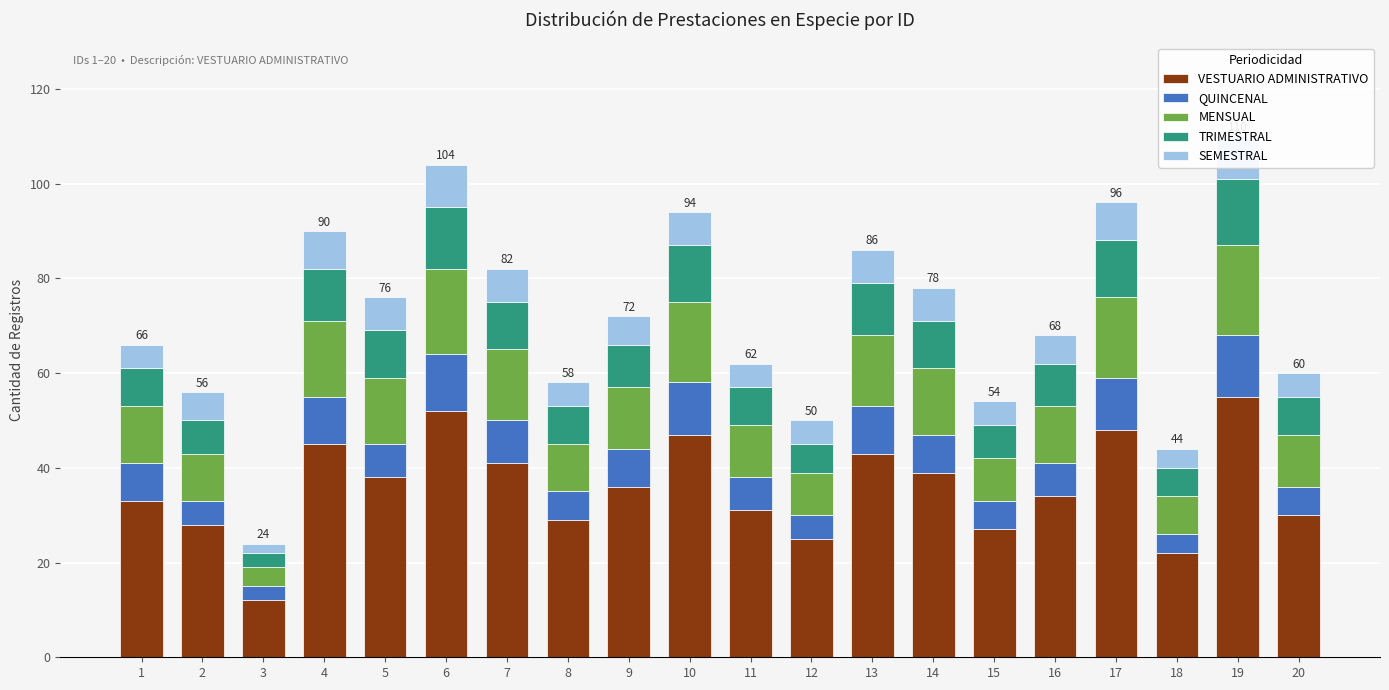

Reading right to left, list all the values displayed in this chart.

VESTUARIO ADMINISTRATIVO: 20=30	19=55	18=22	17=48	16=34	15=27	14=39	13=43	12=25	11=31	10=47	9=36	8=29	7=41	6=52	5=38	4=45	3=12	2=28	1=33
QUINCENAL: 20=6	19=13	18=4	17=11	16=7	15=6	14=8	13=10	12=5	11=7	10=11	9=8	8=6	7=9	6=12	5=7	4=10	3=3	2=5	1=8
MENSUAL: 20=11	19=19	18=8	17=17	16=12	15=9	14=14	13=15	12=9	11=11	10=17	9=13	8=10	7=15	6=18	5=14	4=16	3=4	2=10	1=12
TRIMESTRAL: 20=8	19=14	18=6	17=12	16=9	15=7	14=10	13=11	12=6	11=8	10=12	9=9	8=8	7=10	6=13	5=10	4=11	3=3	2=7	1=8
SEMESTRAL: 20=5	19=9	18=4	17=8	16=6	15=5	14=7	13=7	12=5	11=5	10=7	9=6	8=5	7=7	6=9	5=7	4=8	3=2	2=6	1=5